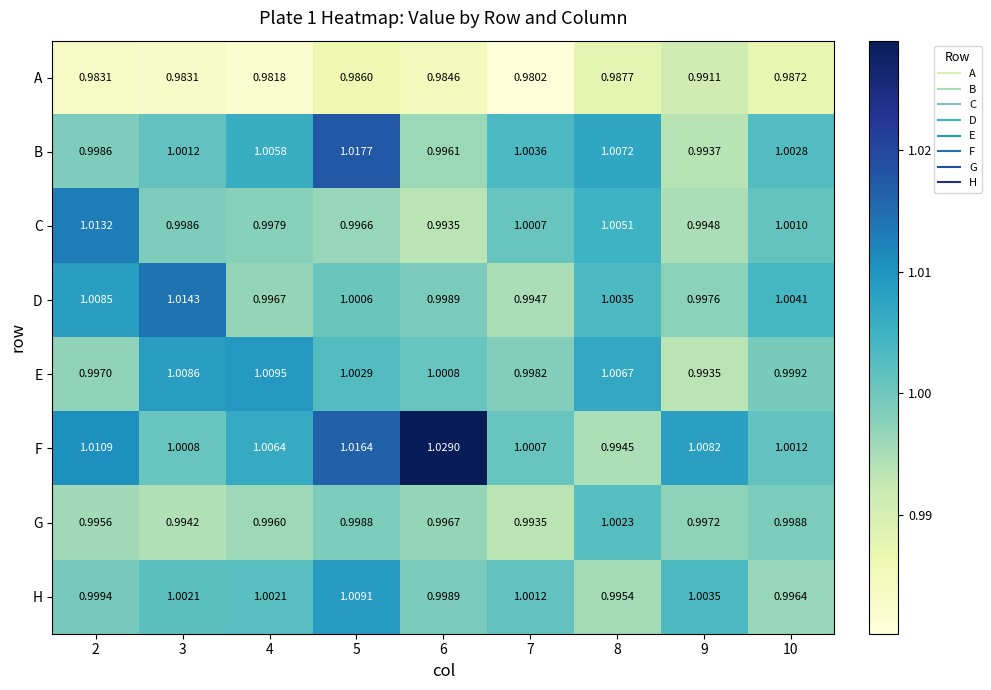

Which series has the largest total across all categories?

F